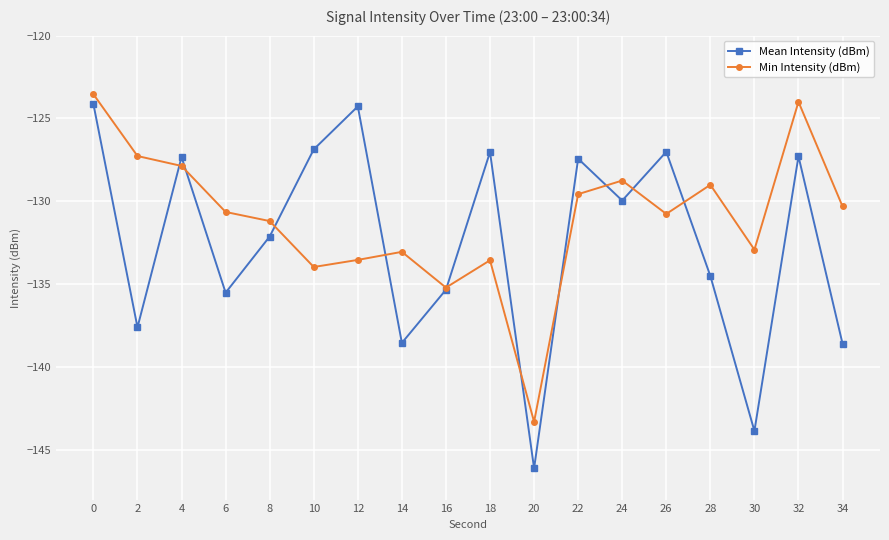

How many data points does each series have?

18